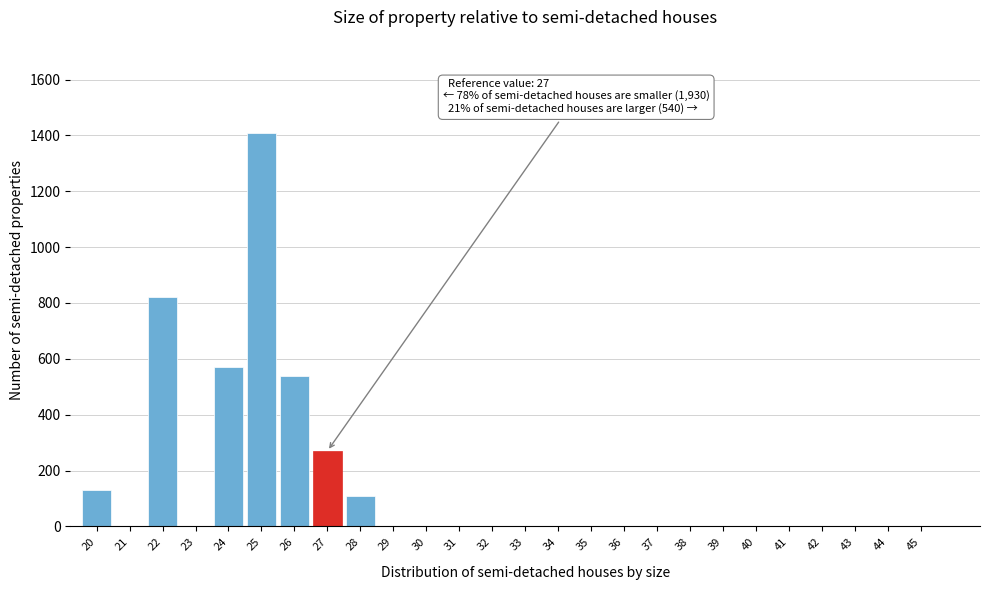

Reading left to right, transcribe all the data shown in this chart.

20=130	21=0	22=820	23=0	24=570	25=1410	26=540	27=270	28=110	29=0	30=0	31=0	32=0	33=0	34=0	35=0	36=0	37=0	38=0	39=0	40=0	41=0	42=0	43=0	44=0	45=0